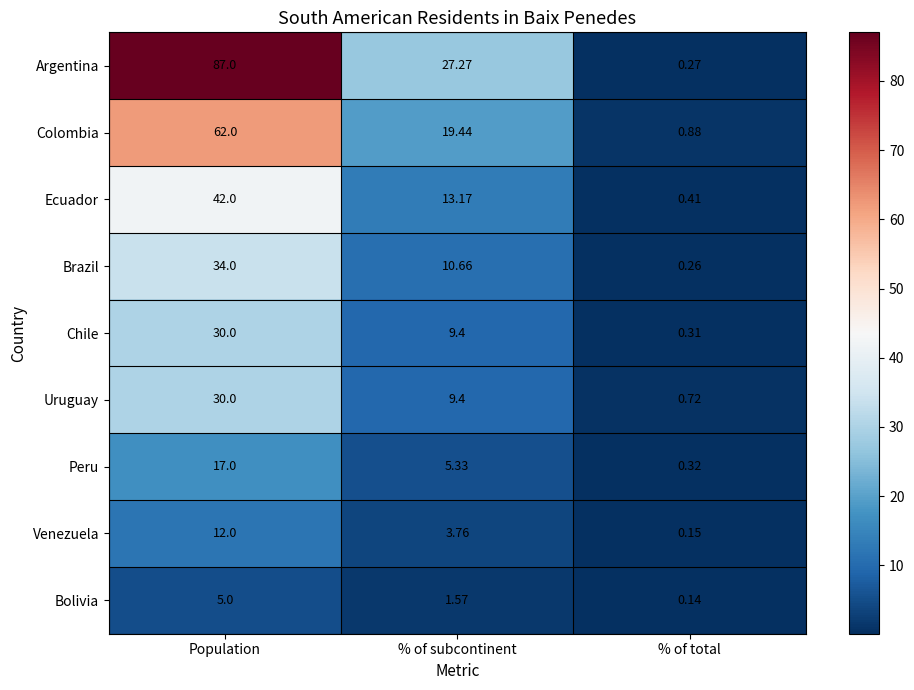

Which series has the largest total across all categories?

Argentina